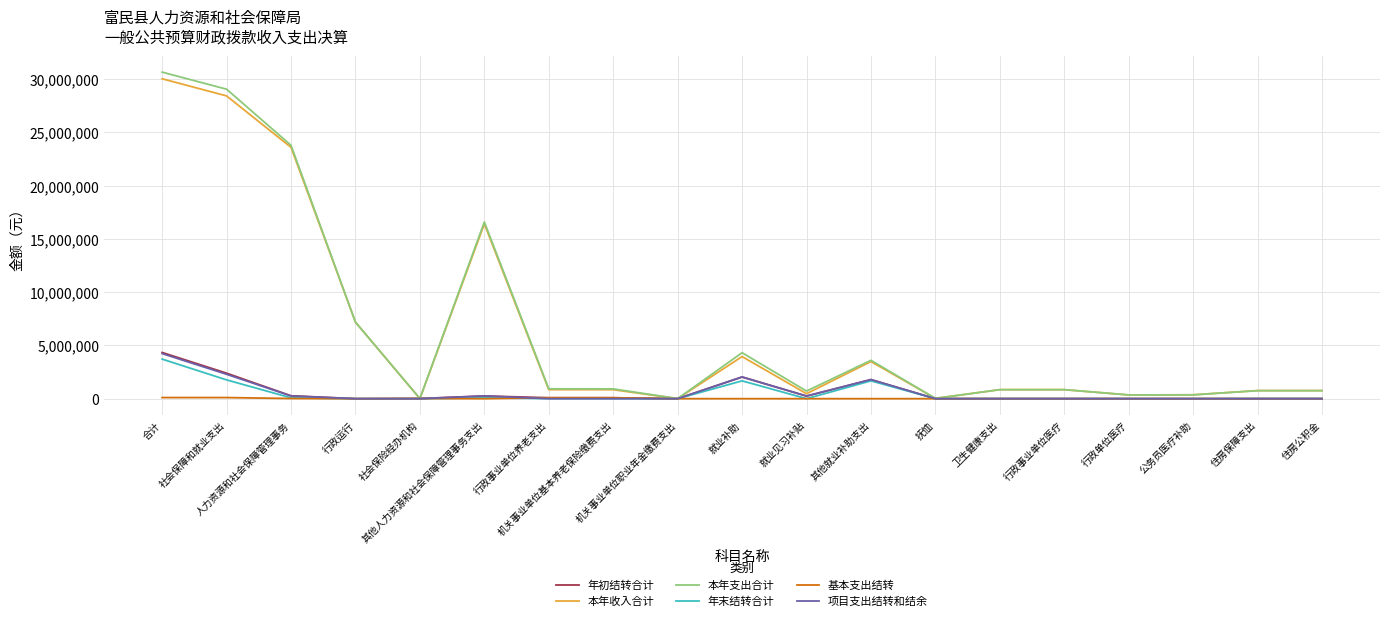

True or false: 项目支出结转和结余 has a value of 254453.5 at 人力资源和社会保障管理事务.

True